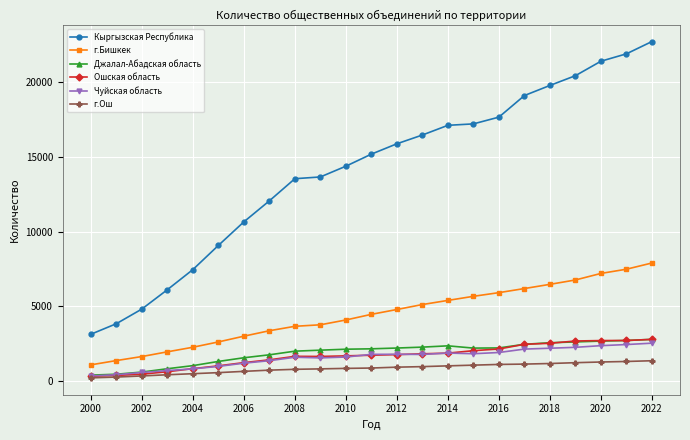

What is the greatest value displayed?

22689